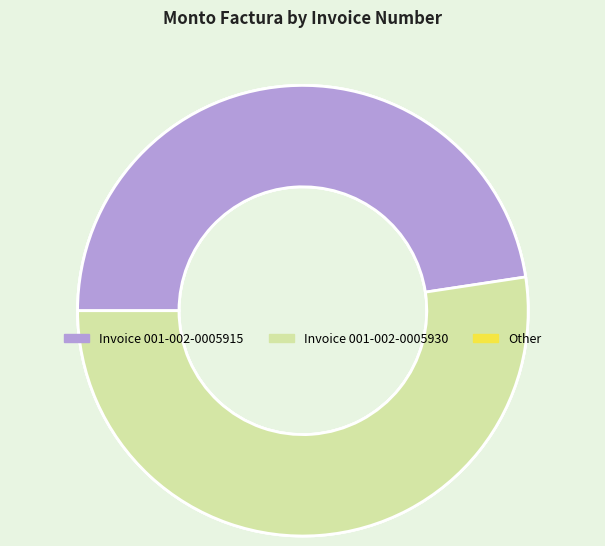

Count the number of slices in the pie.

2